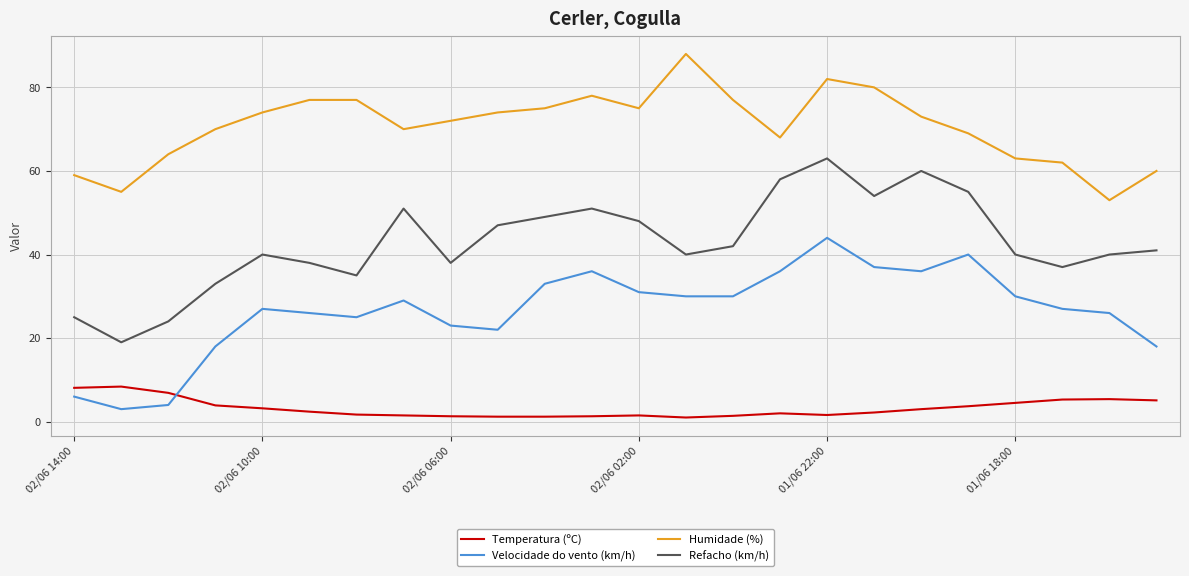

What is the highest value of the Refacho (km/h) series?

63.0